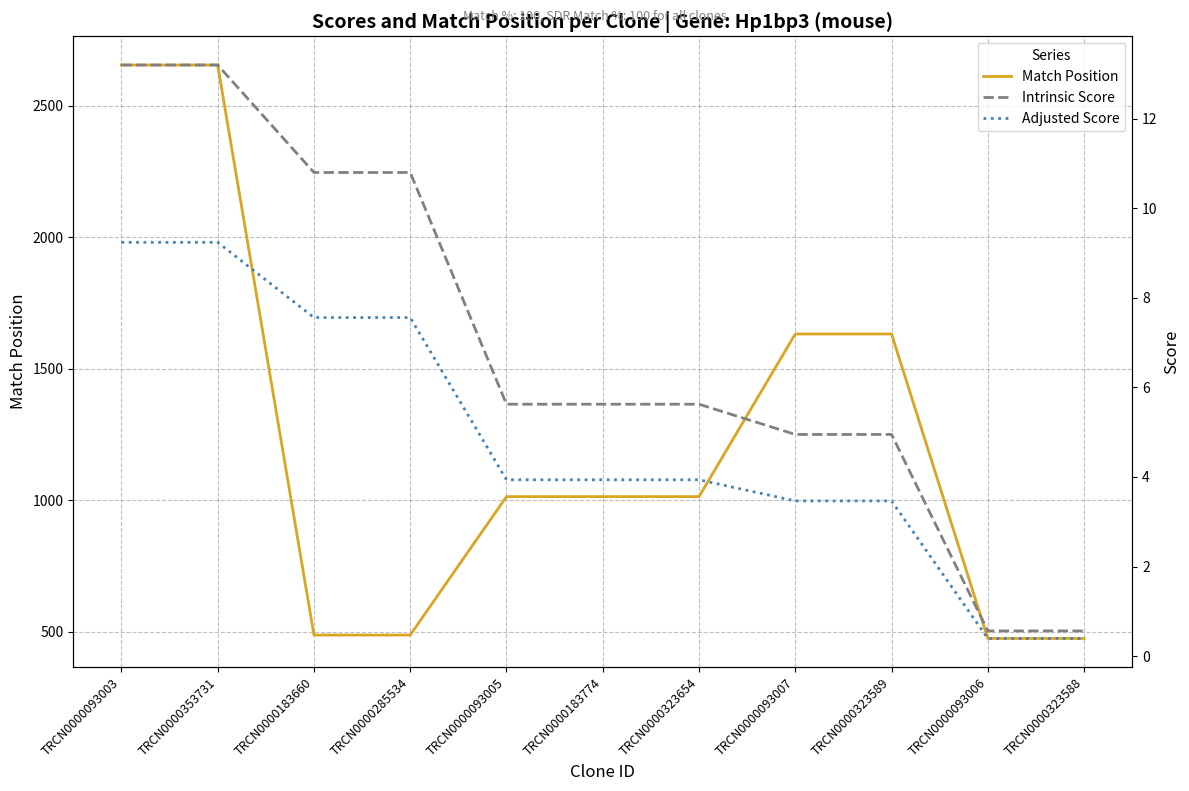

Is it true that Match Position equals 120.6 at TRCN0000285534?

False